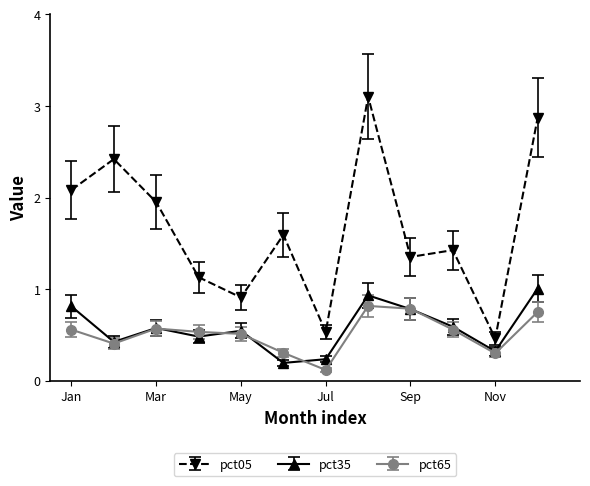

What is the smallest value displayed?

0.1